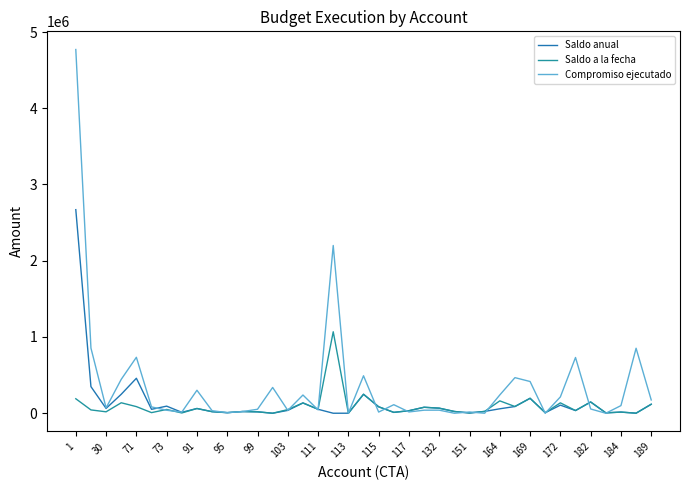

What is the minimum value for Saldo anual?

0.3